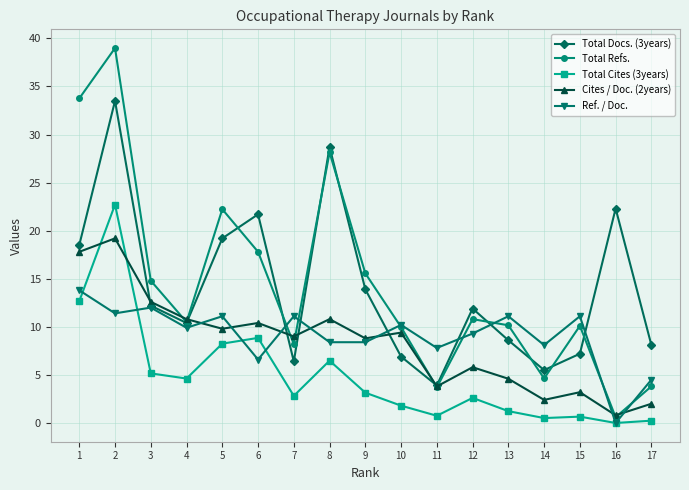

Which series ends up on top after the final intersection of Total Cites (3years) and Cites / Doc. (2years)?

Cites / Doc. (2years)